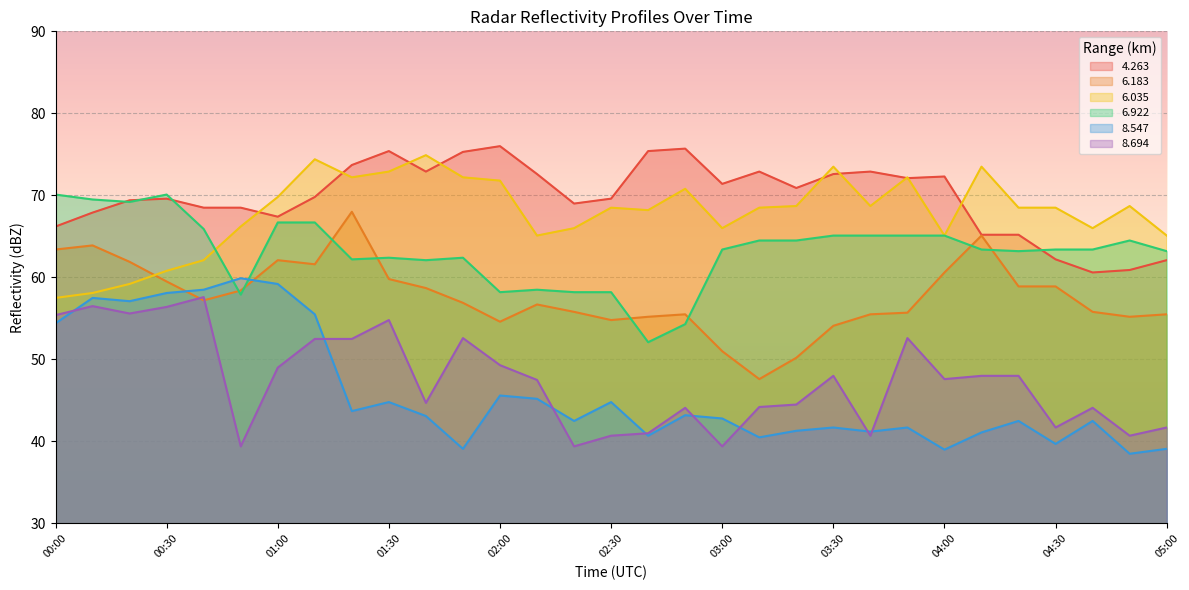

Reading right to left, list all the values displayed in this chart.

  4.263: 05:00=62.1	04:50=60.9	04:40=60.6	04:30=62.2	04:20=65.2	04:10=65.2	04:00=72.3	03:50=72.1	03:40=72.9	03:30=72.6	03:20=70.9	03:10=72.9	03:00=71.4	02:50=75.7	02:40=75.4	02:30=69.6	02:20=69.0	02:10=72.6	02:00=76.0	01:50=75.3	01:40=72.9	01:30=75.4	01:20=73.7	01:10=69.8	01:00=67.4	00:50=68.5	00:40=68.5	00:30=69.6	00:20=69.4	00:10=67.9	00:00=66.2
  6.183: 05:00=55.5	04:50=55.2	04:40=55.8	04:30=58.9	04:20=58.9	04:10=65.1	04:00=60.6	03:50=55.7	03:40=55.5	03:30=54.1	03:20=50.2	03:10=47.6	03:00=51.0	02:50=55.5	02:40=55.2	02:30=54.8	02:20=55.8	02:10=56.7	02:00=54.6	01:50=56.9	01:40=58.7	01:30=59.8	01:20=68.0	01:10=61.6	01:00=62.1	00:50=58.4	00:40=57.2	00:30=59.5	00:20=61.9	00:10=63.9	00:00=63.4
  6.035: 05:00=65.1	04:50=68.7	04:40=66.0	04:30=68.5	04:20=68.5	04:10=73.5	04:00=65.1	03:50=72.2	03:40=68.7	03:30=73.5	03:20=68.7	03:10=68.5	03:00=66.0	02:50=70.8	02:40=68.2	02:30=68.5	02:20=66.0	02:10=65.1	02:00=71.8	01:50=72.2	01:40=74.9	01:30=72.9	01:20=72.2	01:10=74.4	01:00=69.8	00:50=66.2	00:40=62.1	00:30=60.8	00:20=59.2	00:10=58.1	00:00=57.5
  6.922: 05:00=63.2	04:50=64.5	04:40=63.4	04:30=63.4	04:20=63.2	04:10=63.4	04:00=65.1	03:50=65.1	03:40=65.1	03:30=65.1	03:20=64.5	03:10=64.5	03:00=63.4	02:50=54.3	02:40=52.1	02:30=58.2	02:20=58.2	02:10=58.5	02:00=58.2	01:50=62.4	01:40=62.1	01:30=62.4	01:20=62.2	01:10=66.7	01:00=66.7	00:50=57.9	00:40=65.9	00:30=70.1	00:20=69.2	00:10=69.5	00:00=70.1
  8.547: 05:00=39.1	04:50=38.5	04:40=42.5	04:30=39.7	04:20=42.5	04:10=41.1	04:00=39.0	03:50=41.7	03:40=41.2	03:30=41.7	03:20=41.3	03:10=40.5	03:00=42.8	02:50=43.2	02:40=40.7	02:30=44.8	02:20=42.5	02:10=45.2	02:00=45.6	01:50=39.1	01:40=43.1	01:30=44.8	01:20=43.7	01:10=55.5	01:00=59.2	00:50=59.9	00:40=58.5	00:30=58.1	00:20=57.1	00:10=57.5	00:00=54.4
  8.694: 05:00=41.7	04:50=40.7	04:40=44.1	04:30=41.7	04:20=48.0	04:10=48.0	04:00=47.6	03:50=52.6	03:40=40.7	03:30=48.0	03:20=44.5	03:10=44.2	03:00=39.4	02:50=44.1	02:40=41.0	02:30=40.7	02:20=39.4	02:10=47.5	02:00=49.3	01:50=52.6	01:40=44.7	01:30=54.8	01:20=52.5	01:10=52.5	01:00=49.0	00:50=39.4	00:40=57.6	00:30=56.4	00:20=55.6	00:10=56.5	00:00=55.4